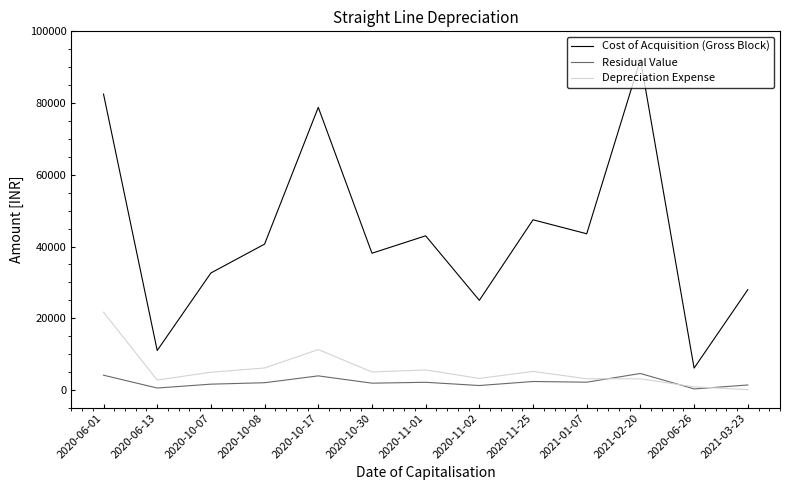

List the series in order of their peak value, highest first.

Cost of Acquisition (Gross Block), Depreciation Expense, Residual Value